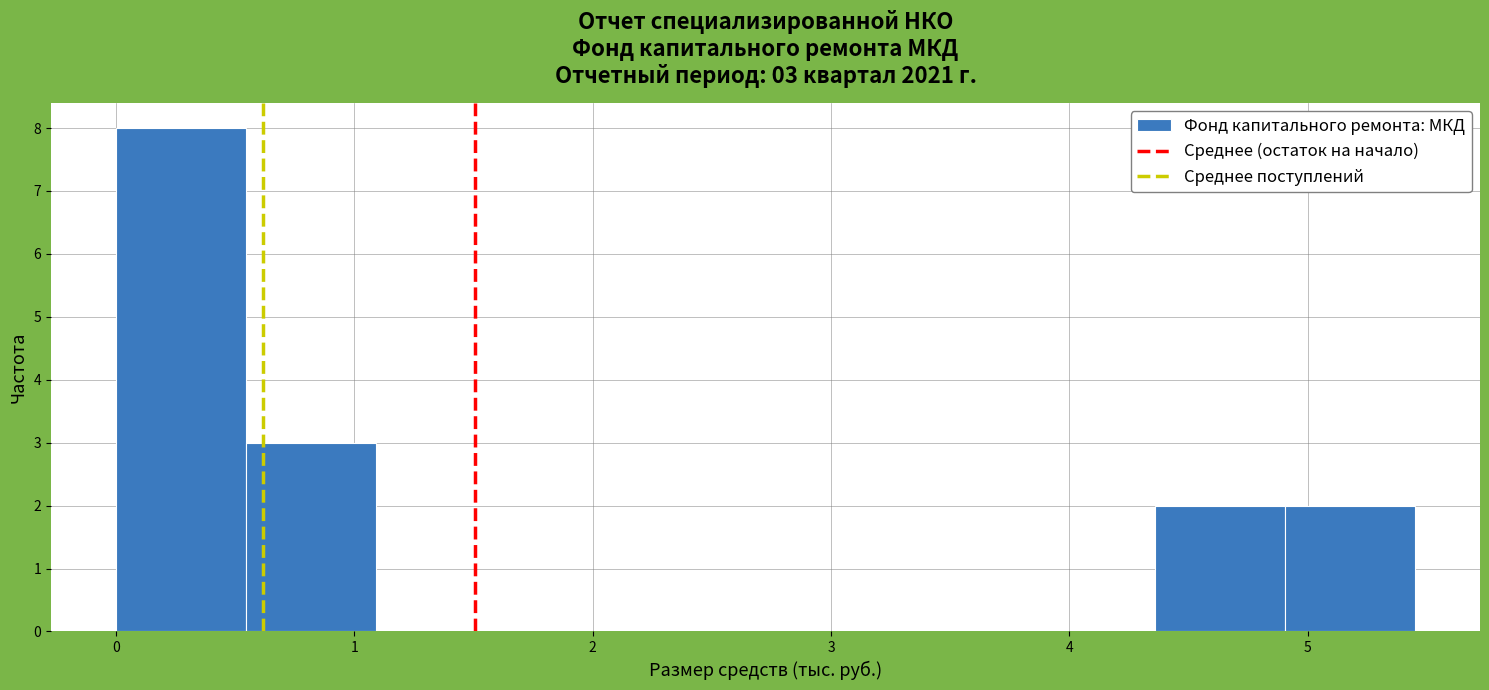

Over which range of the x-axis is the bar tallest?

0.0 to 0.5